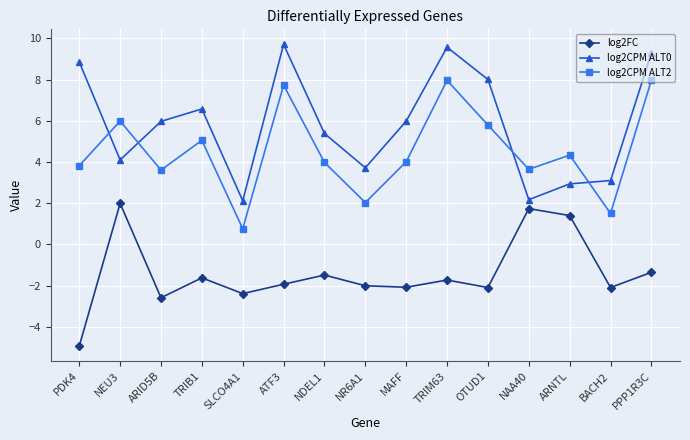

How many data points in log2CPM ALT0 are above 5?

9